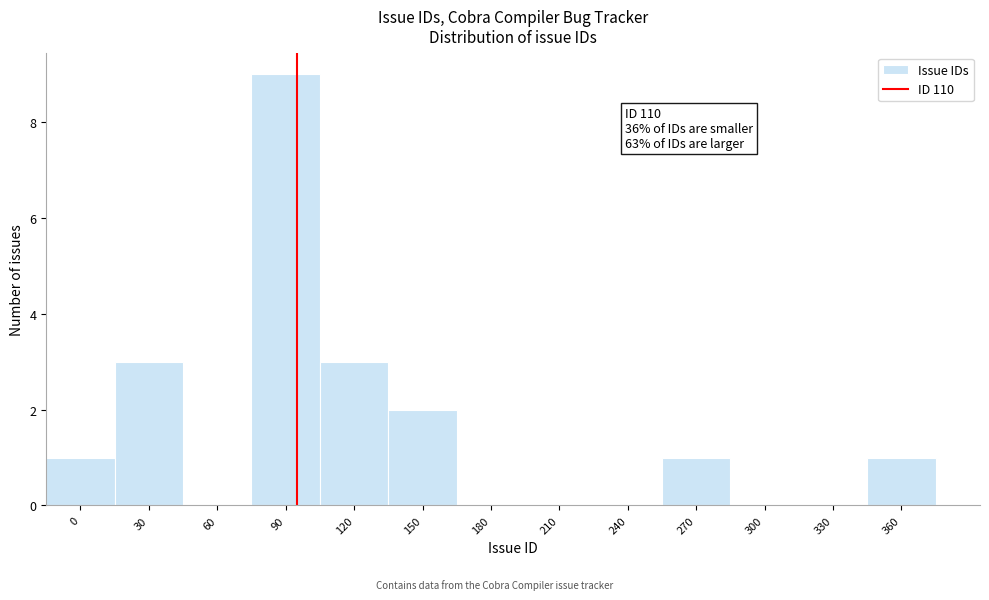

Reading right to left, list all the values displayed in this chart.

360=1	330=0	300=0	270=1	240=0	210=0	180=0	150=2	120=3	90=9	60=0	30=3	0=1